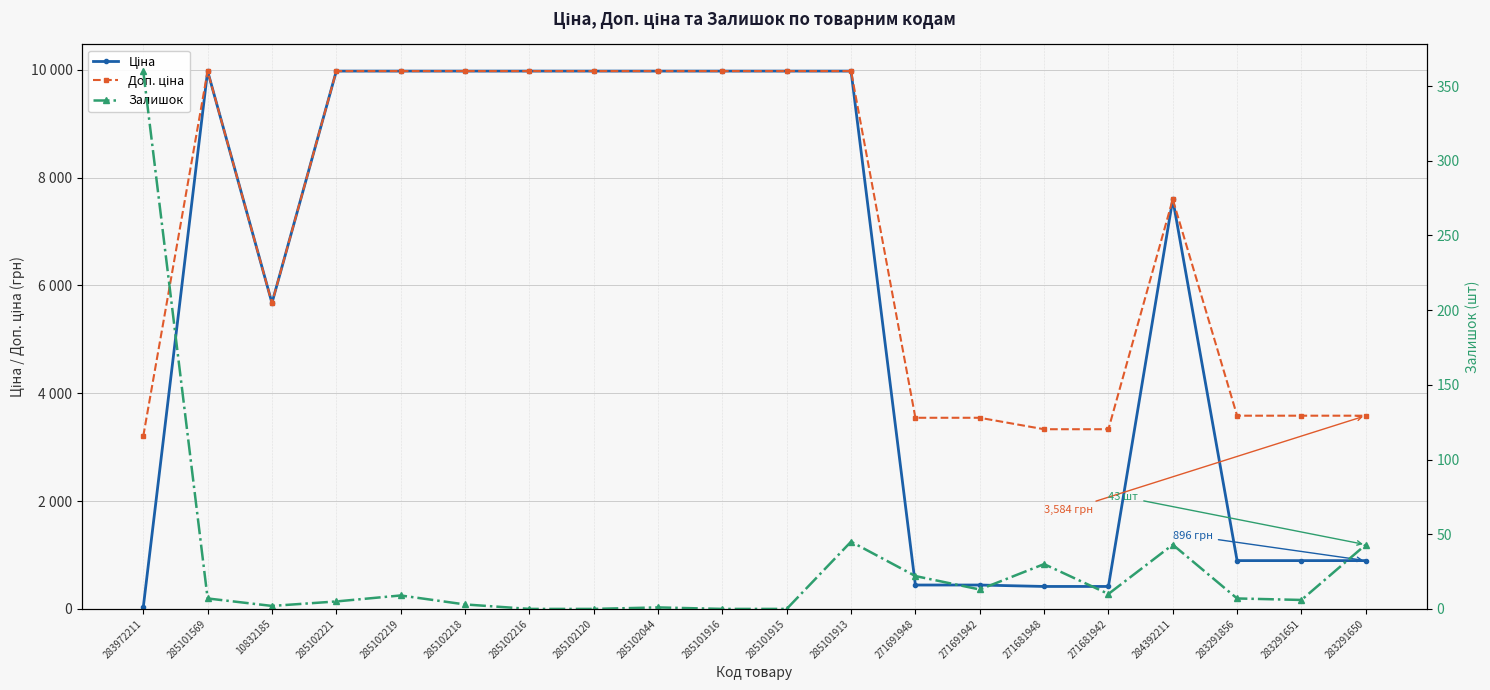

Which series has the largest total across all categories?

Доп. ціна